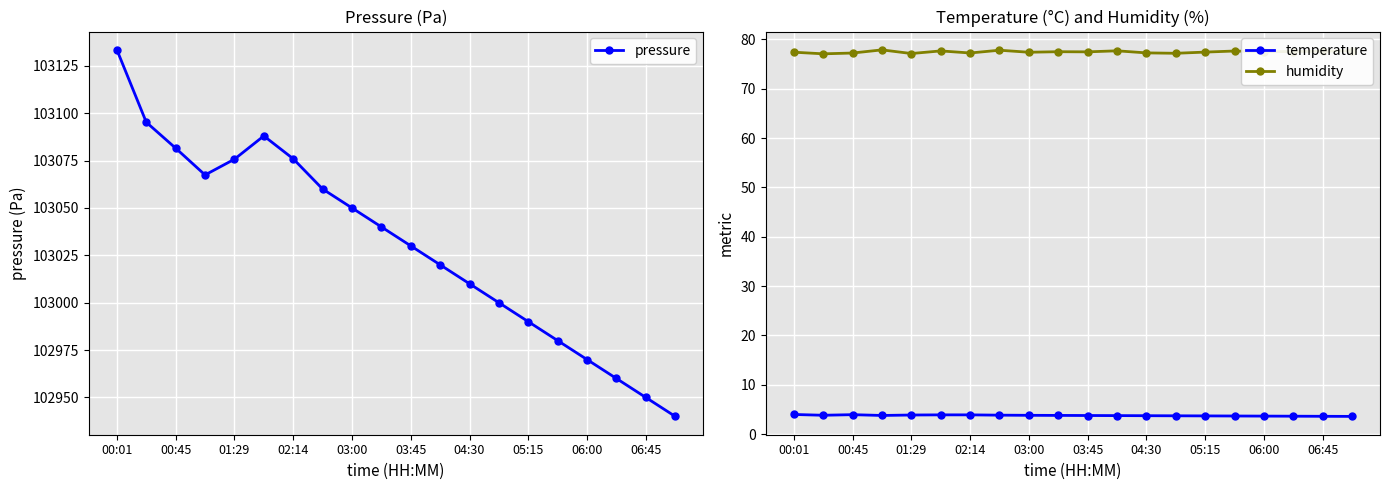

At how many categories does at least one series exceed 84986?

20